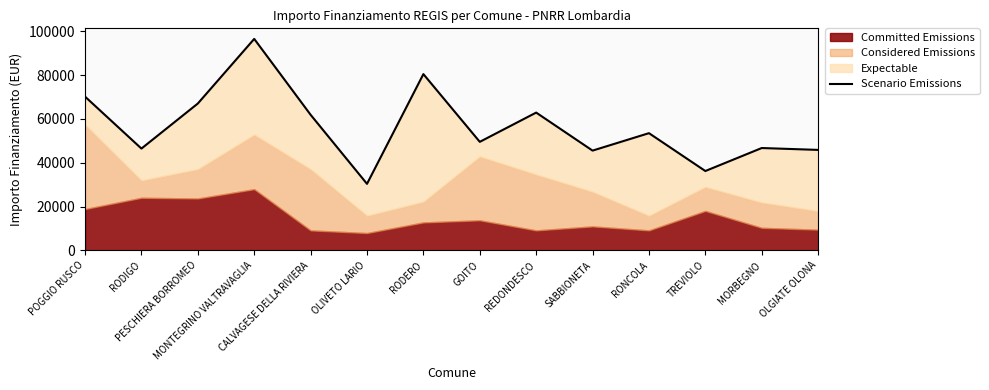

What is the sum of the values at TREVIOLO and SABBIONETA?

81732